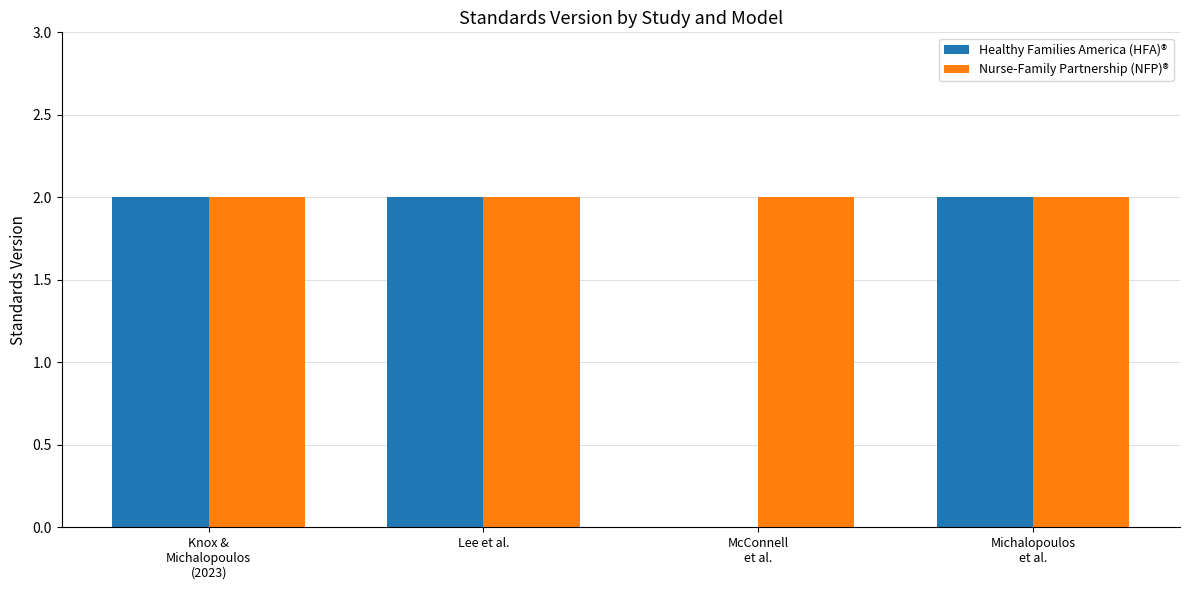

What is the total value across all series at Lee et al.?

4